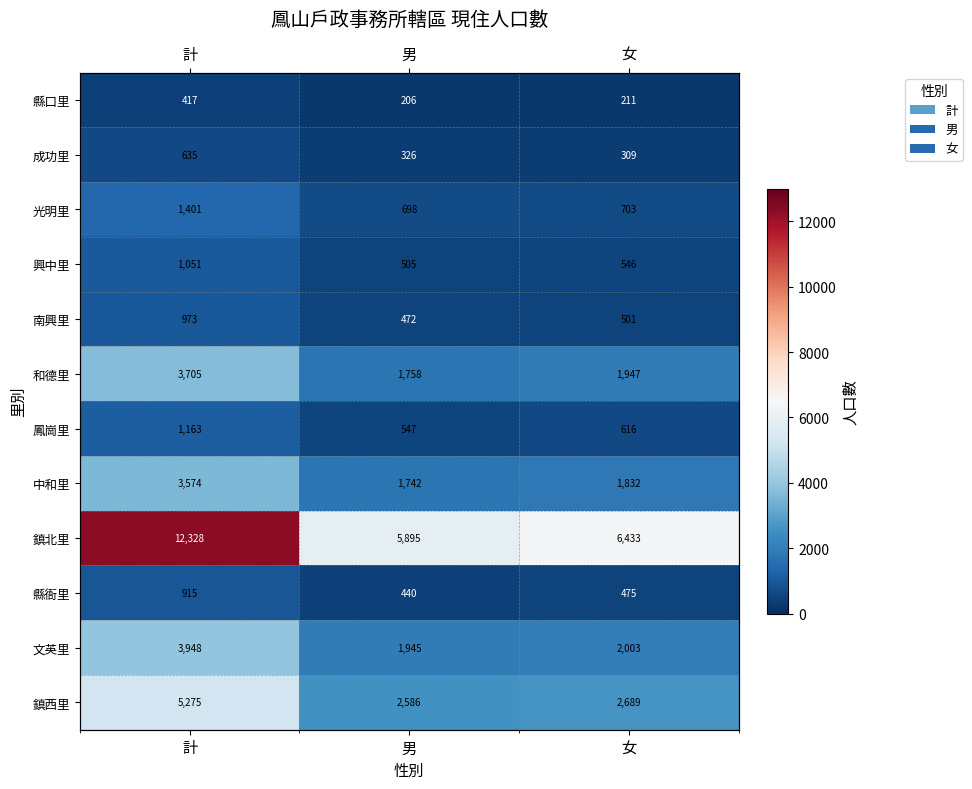

Count the number of categories in the chart.

3